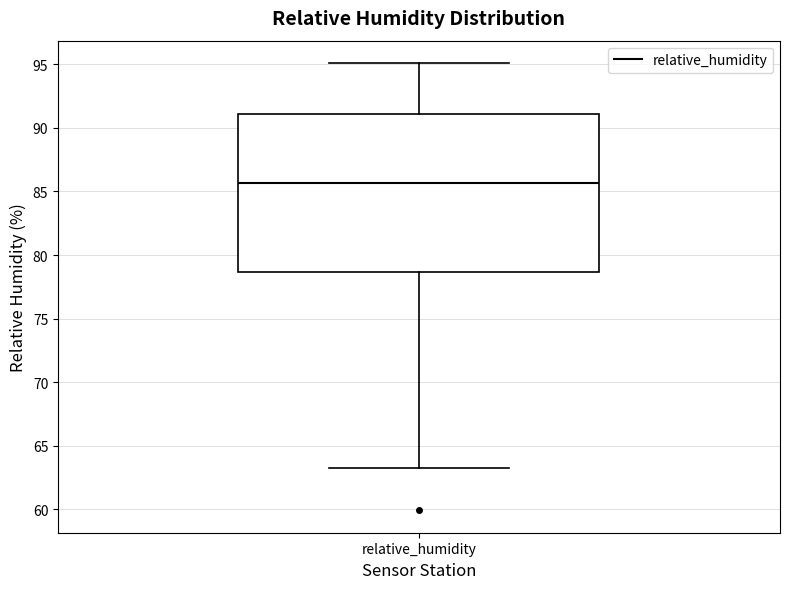

Where does the median line of the box for relative_humidity sit on the y-axis? The values are not printed on the chart, so give them approximately, as read against the axis.

85.5